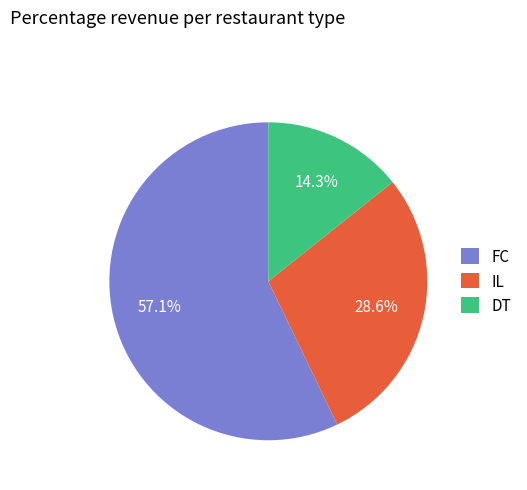

Approximately how many times larger is the value at FC compared to DT?

4.0